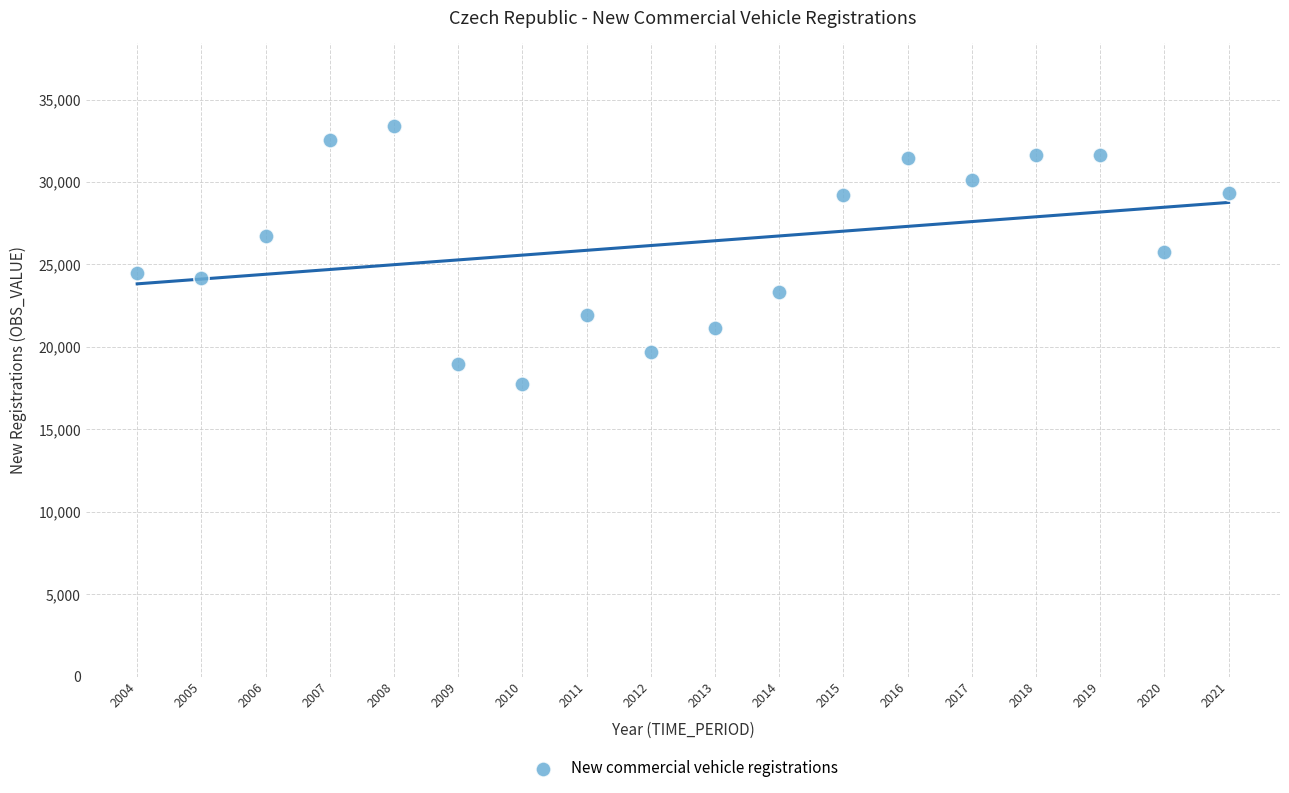

What is the range of Y values (max minus min)?

15670